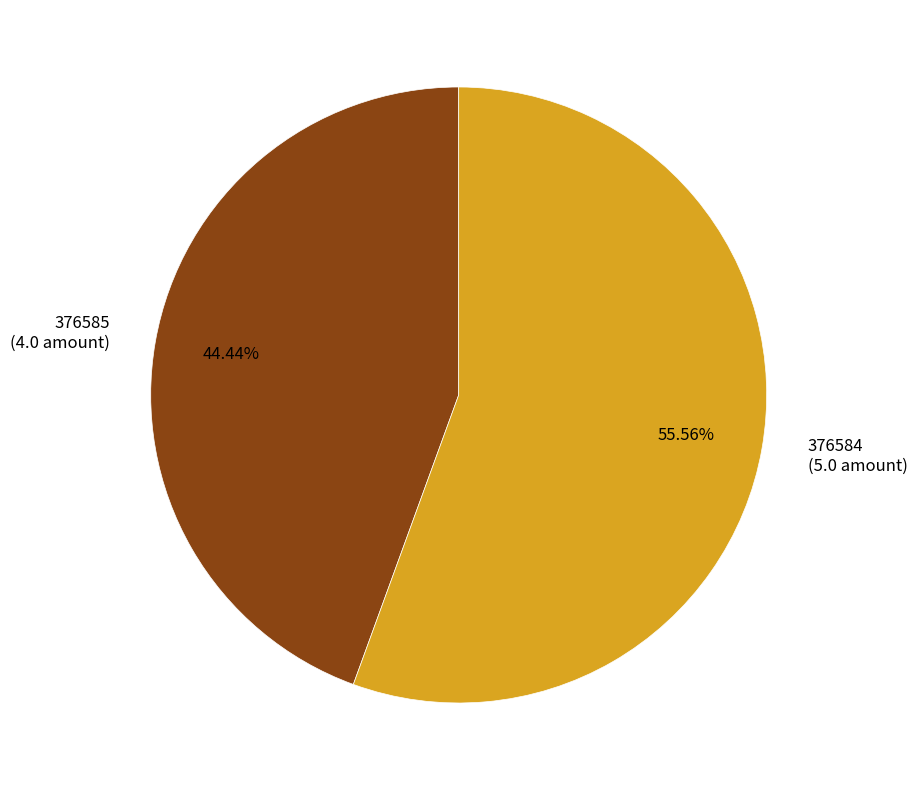

How much of the chart is everything except 376585?

55.6%